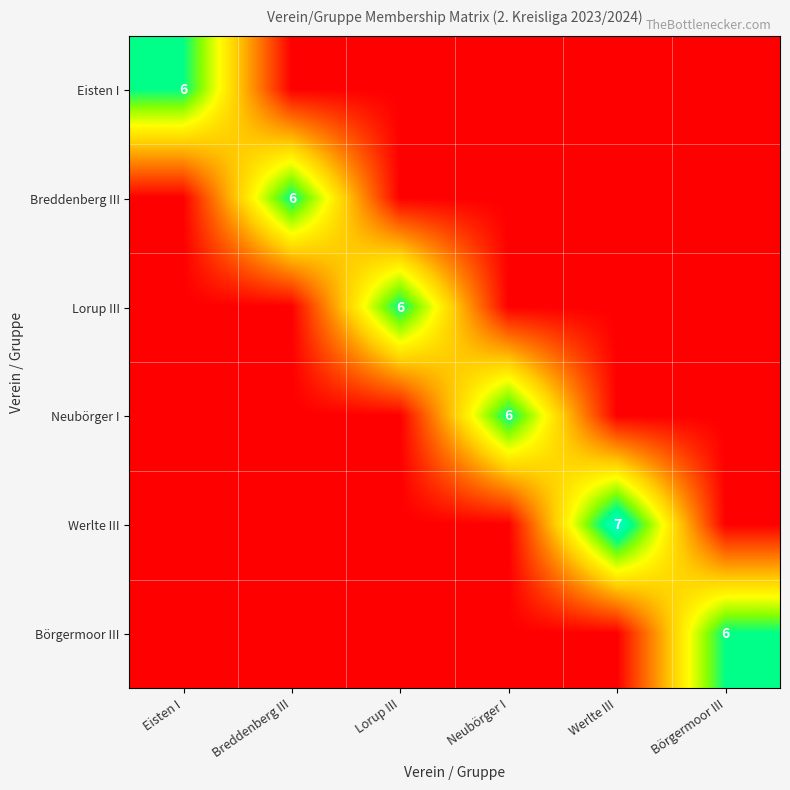

The value of Breddenberg III at Breddenberg III is 8. True or false?

False